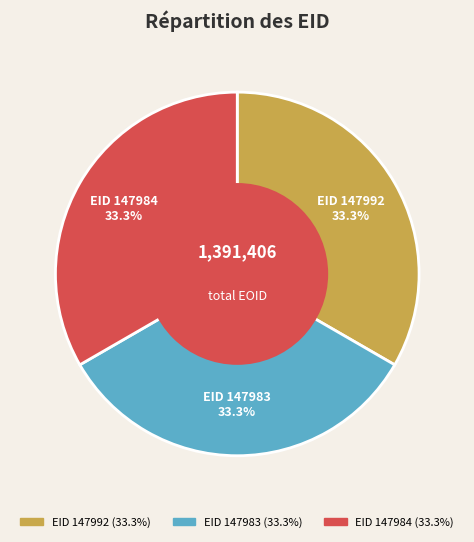

What percentage is NOT represented by EID 147983?

66.7%